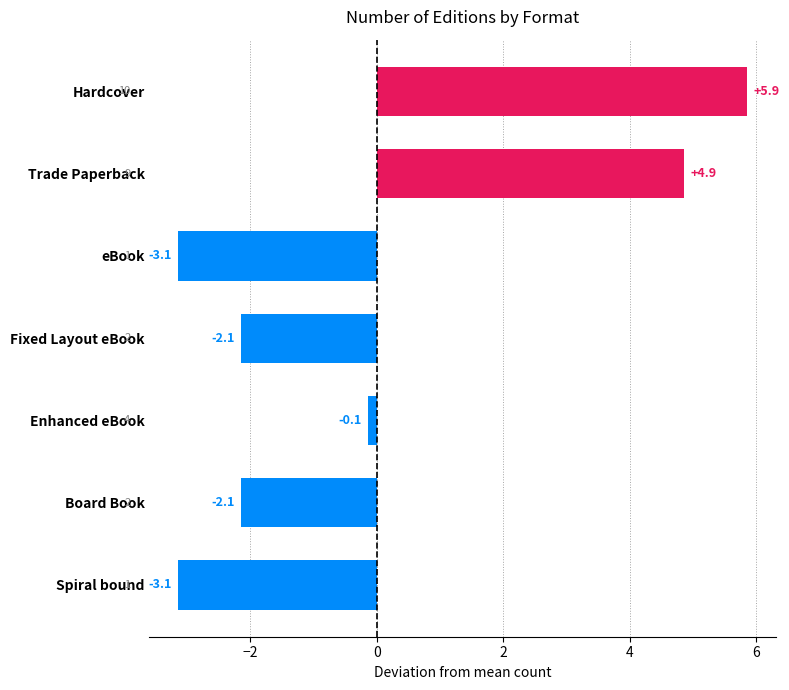

Are the bars grouped side by side (vs. stacked)?

No